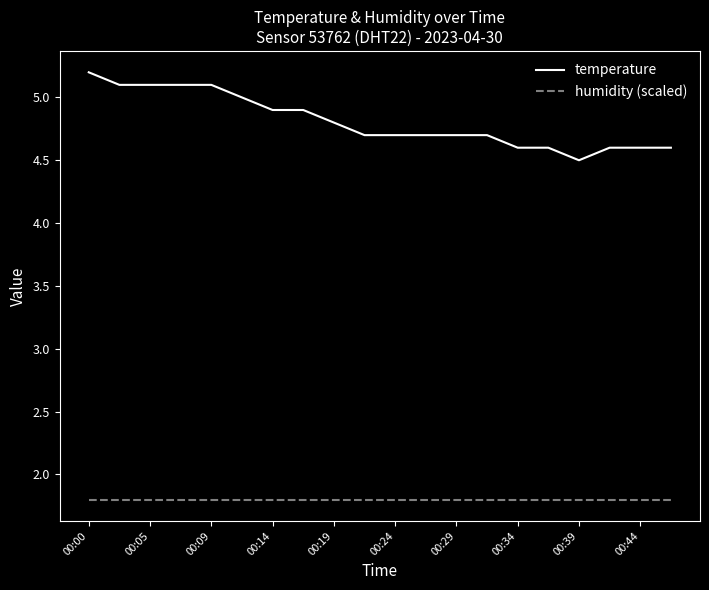

At how many categories does at least one series exceed 4?

20